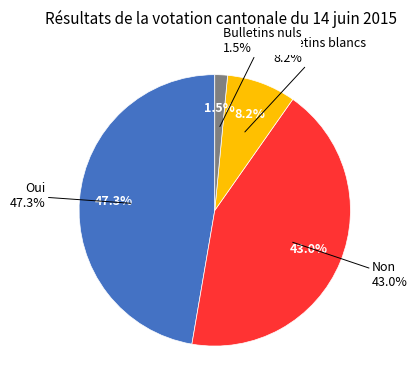

True or false: Bulletins blancs accounts for 23% of the total.

False